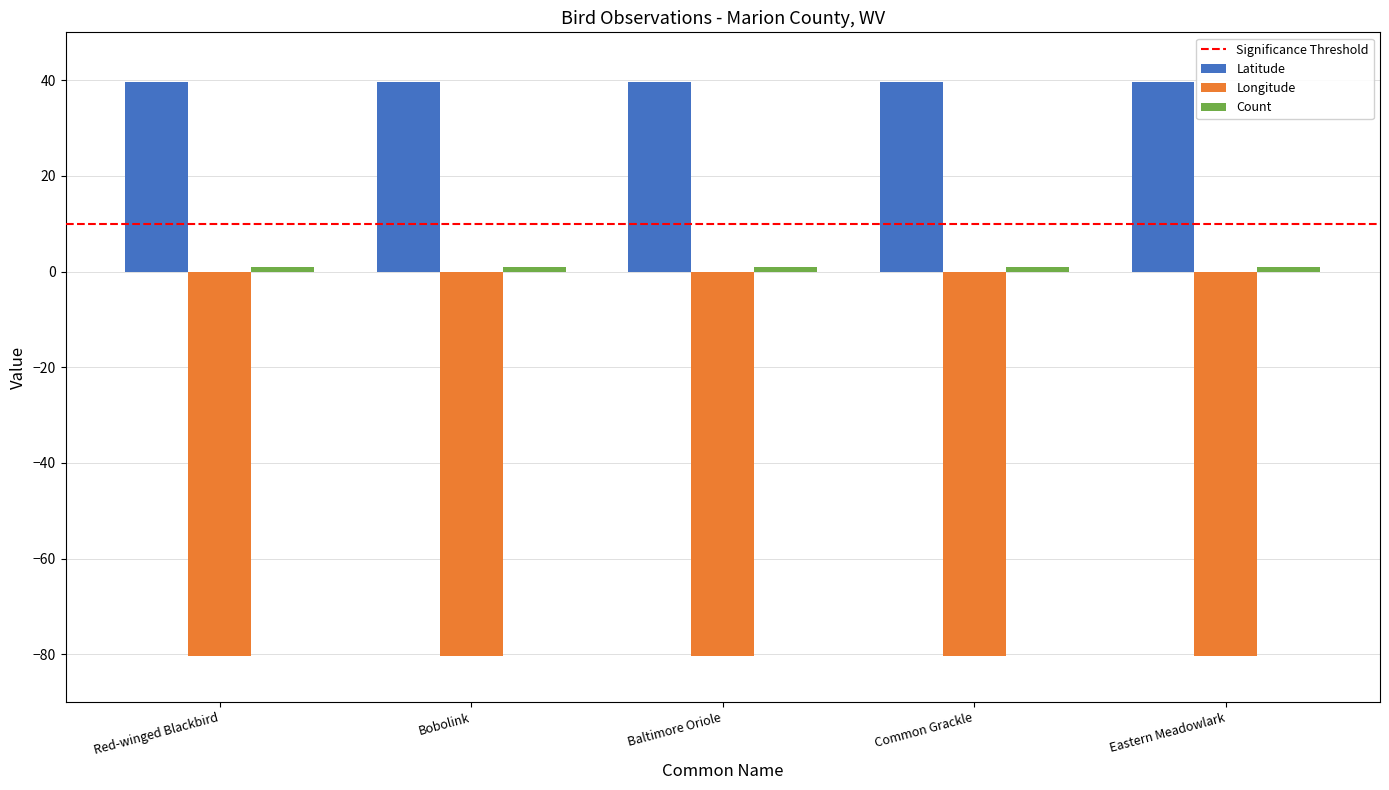

What is the average value of the Longitude series?

-80.4